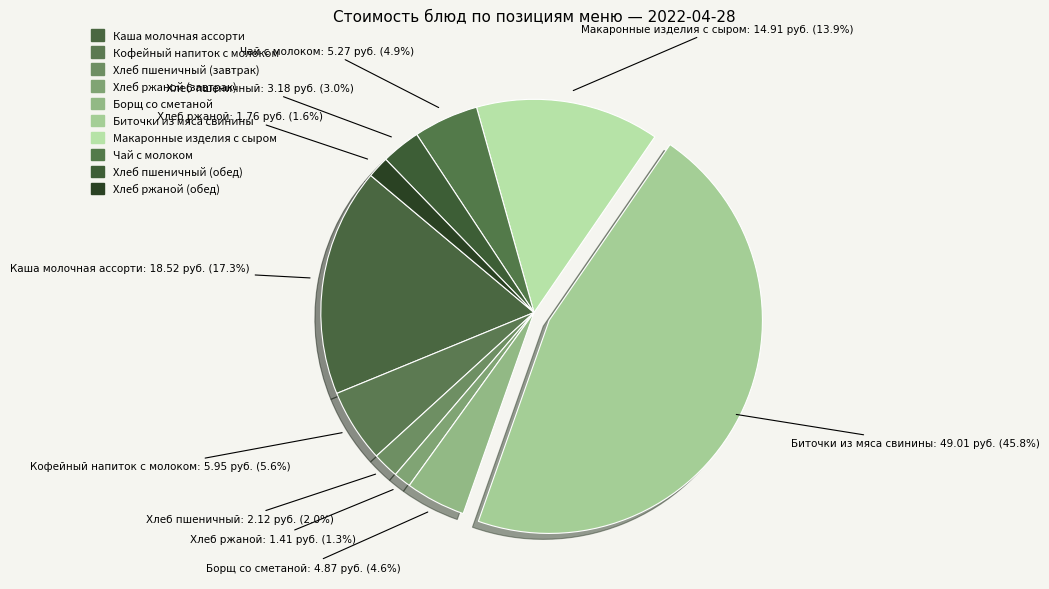

How many slices are in this pie chart?

10